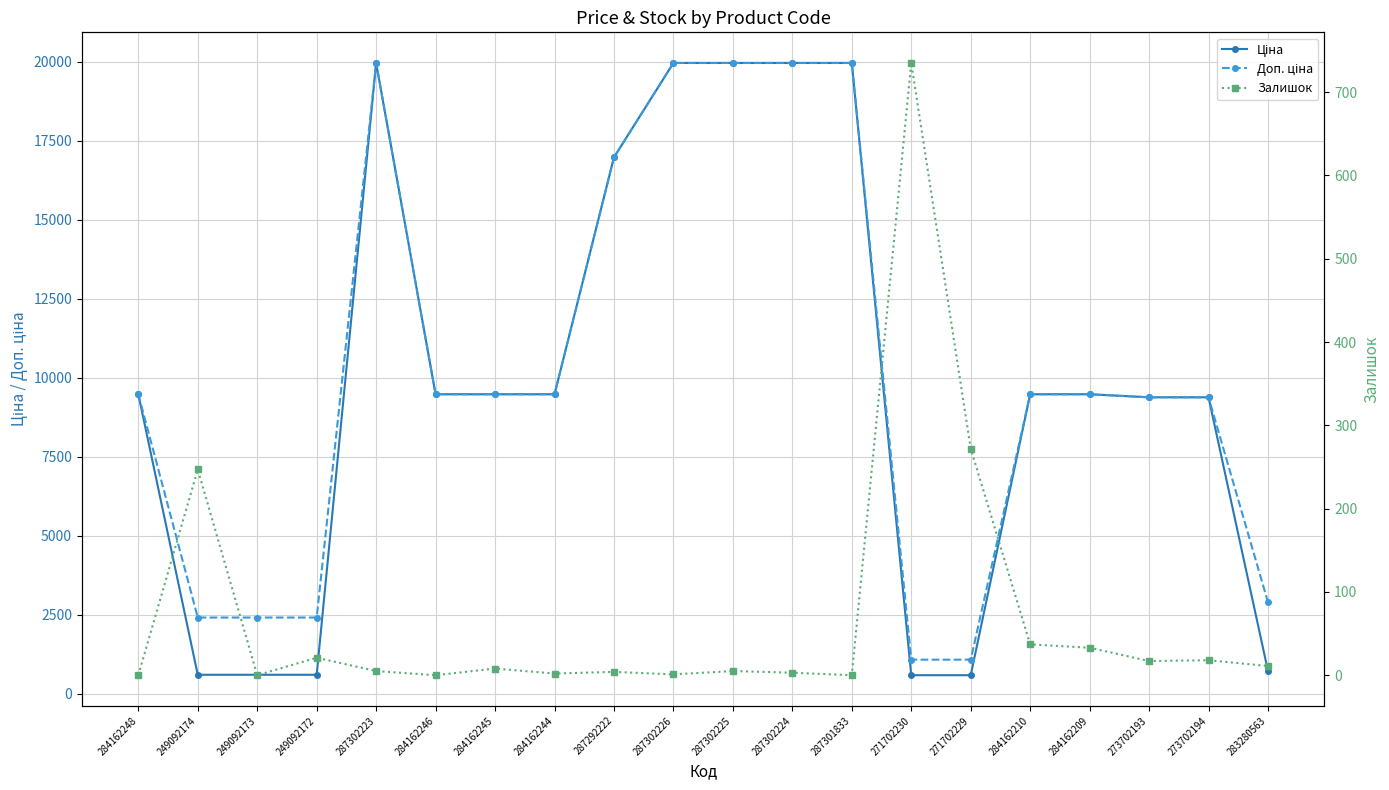

What is the value of the Доп. ціна point at the 6th from the left?

9480.1